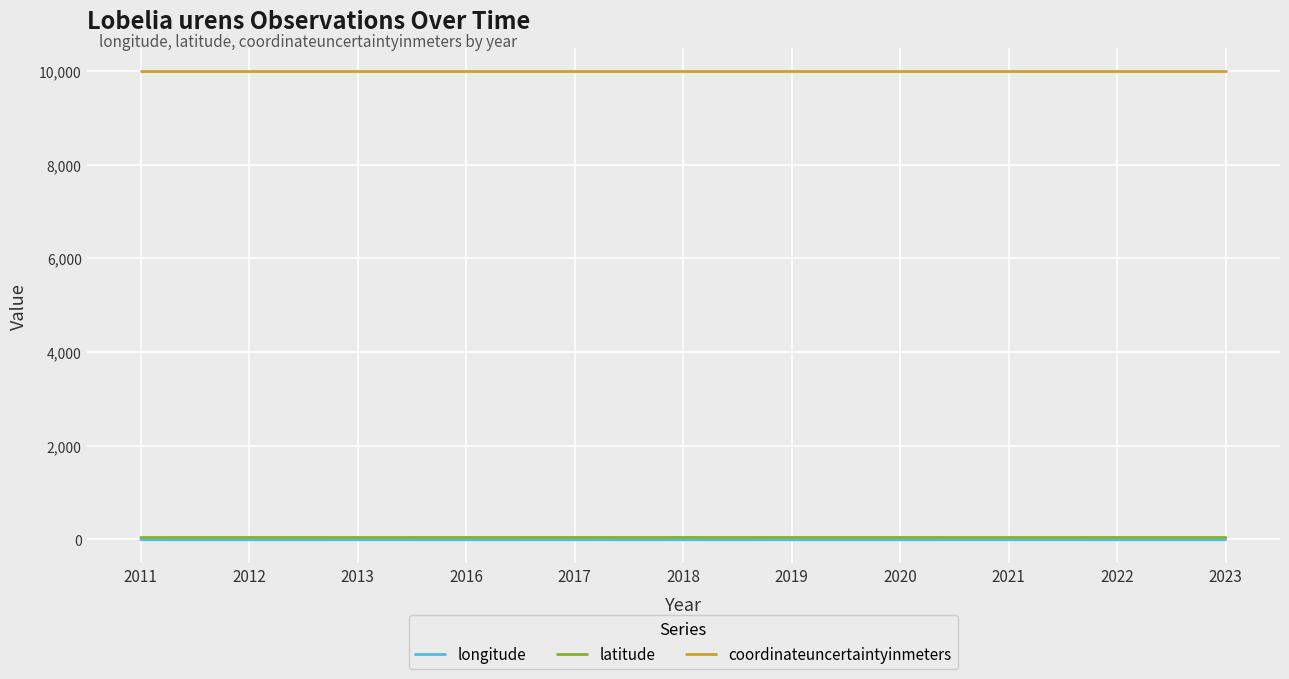

True or false: coordinateuncertaintyinmeters and longitude intersect in this chart.

False